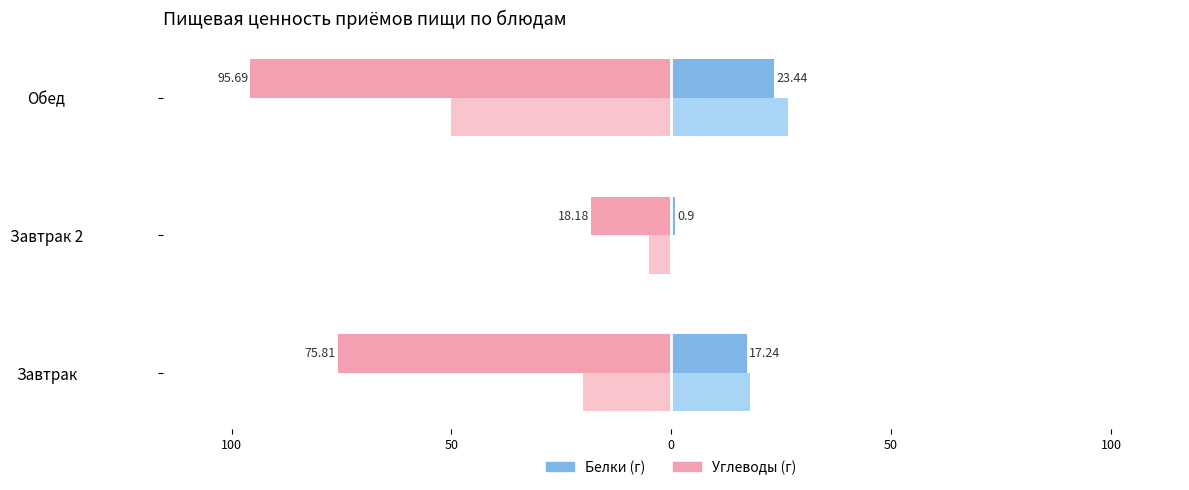

The Жиры (г) series shows 26.7 at Завтрак. True or false?

False